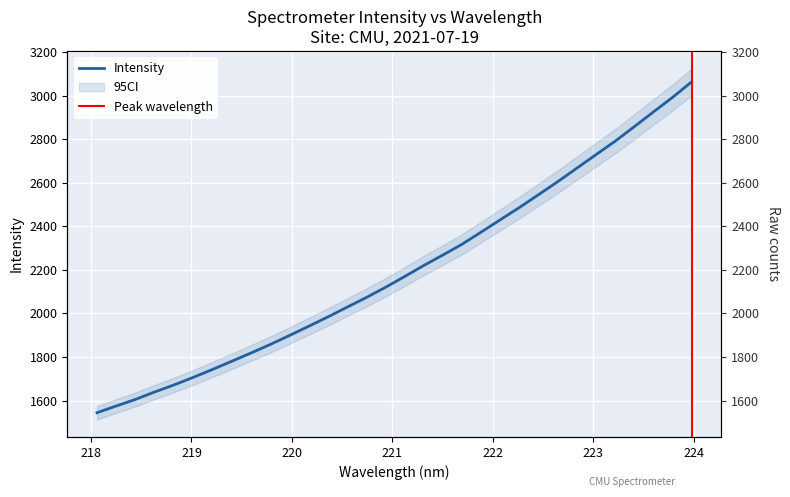

Count the number of values greater than 2168.

16